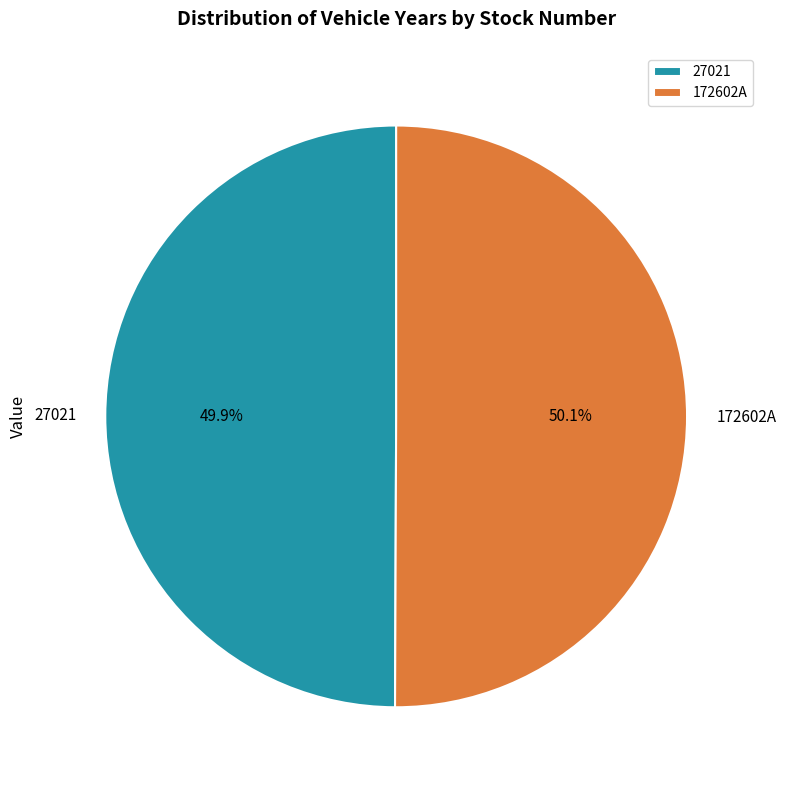

To the nearest percent, what is the average slice percentage?

50%